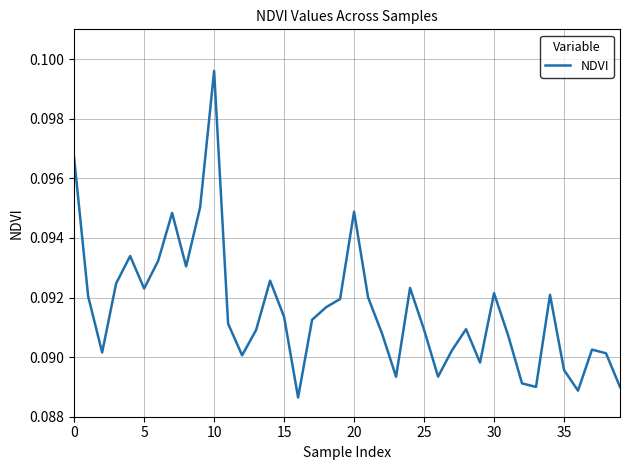

Is this an area chart (filled region under the line)?

No